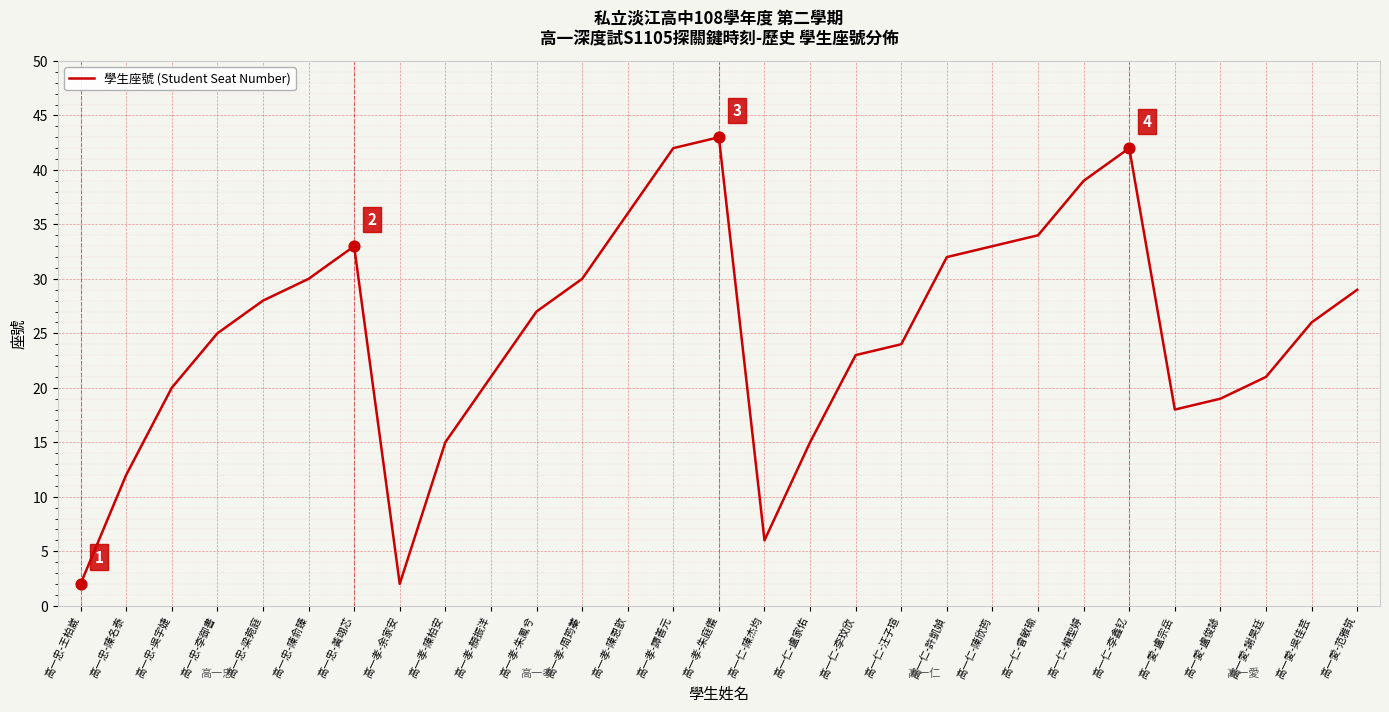

What is the change in value from 高一忠-梁菀庭 to 高一愛-盧俊諺?

-9